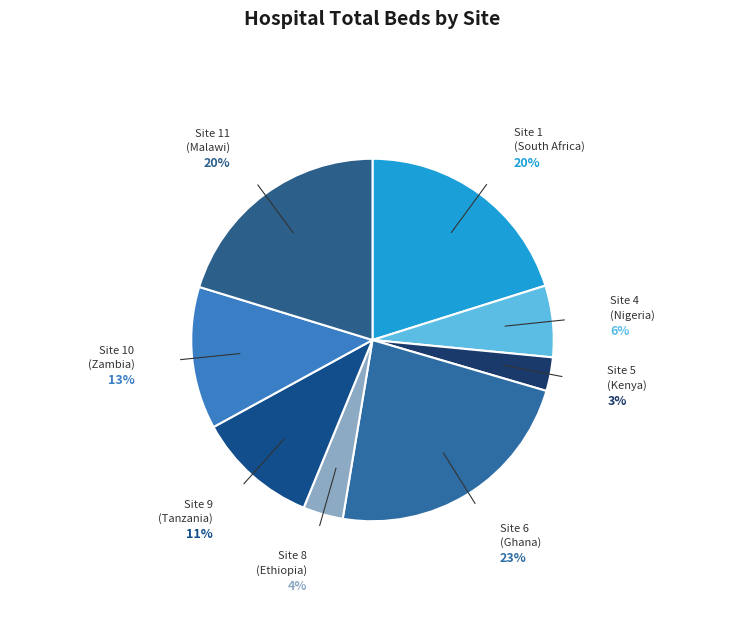

To the nearest percent, what is the combined percentage of Site 9 (Tanzania) and Site 11 (Malawi)?

31%